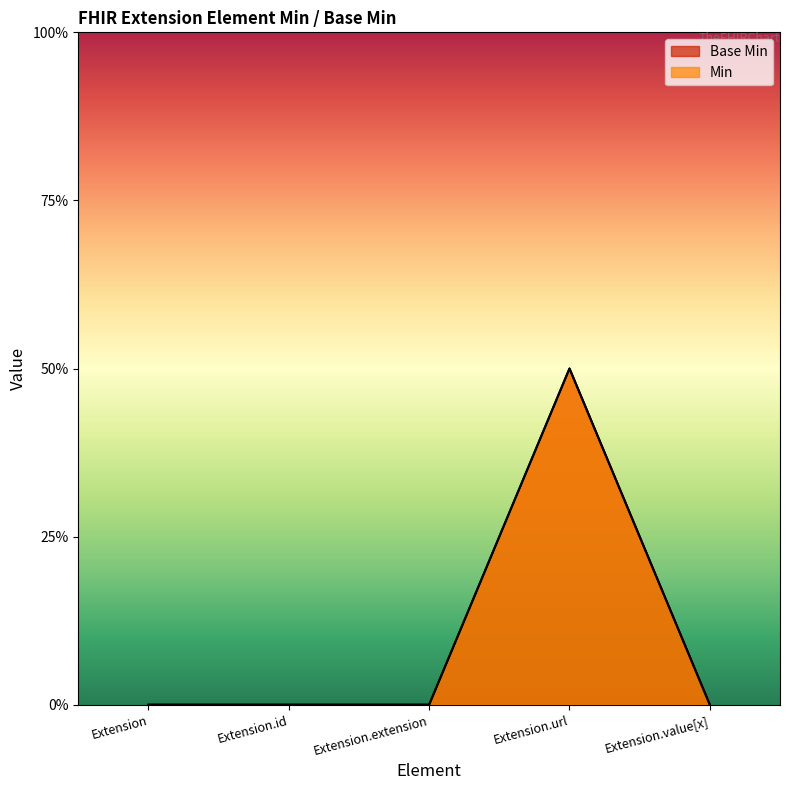

Where is the first local maximum for Min?

Extension.url